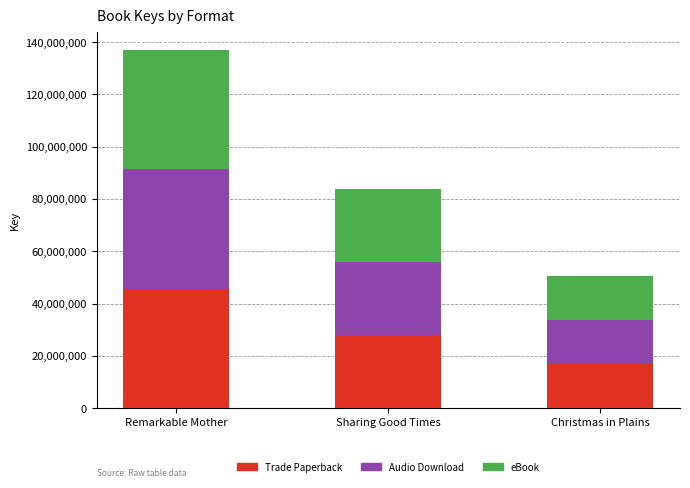

At which label does Trade Paperback reach its peak?

Remarkable Mother